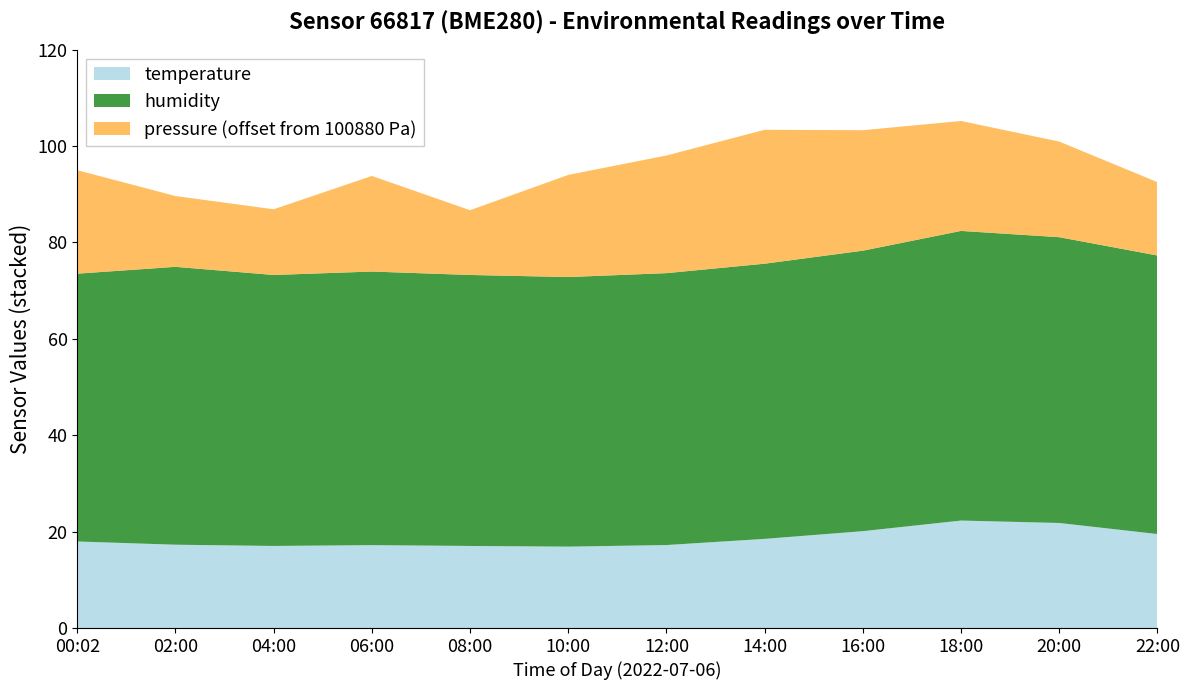

Reading left to right, what are all the values shown in this chart?

temperature: 00:02=18.0	02:00=17.3	04:00=17.0	06:00=17.2	08:00=17.0	10:00=16.9	12:00=17.2	14:00=18.5	16:00=20.1	18:00=22.3	20:00=21.8	22:00=19.5
humidity: 00:02=55.6	02:00=57.7	04:00=56.2	06:00=56.8	08:00=56.2	10:00=55.9	12:00=56.4	14:00=57.1	16:00=58.2	18:00=60.1	20:00=59.3	22:00=57.8
pressure_scaled: 00:02=100901.5	02:00=100894.7	04:00=100893.6	06:00=100899.8	08:00=100893.4	10:00=100901.2	12:00=100904.4	14:00=100910.0	16:00=100915.0	18:00=100908.0	20:00=100900.0	22:00=100895.0